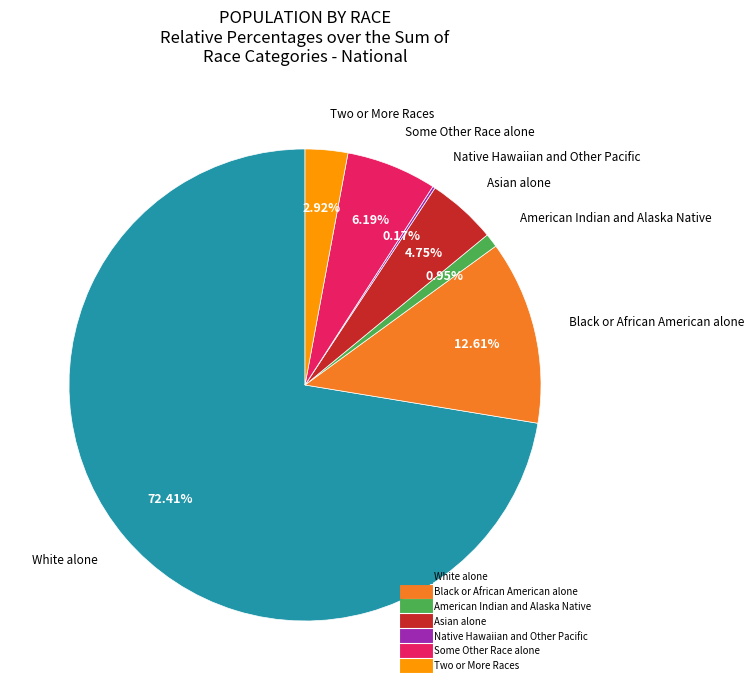

To the nearest percent, what portion does Asian alone represent?

5%